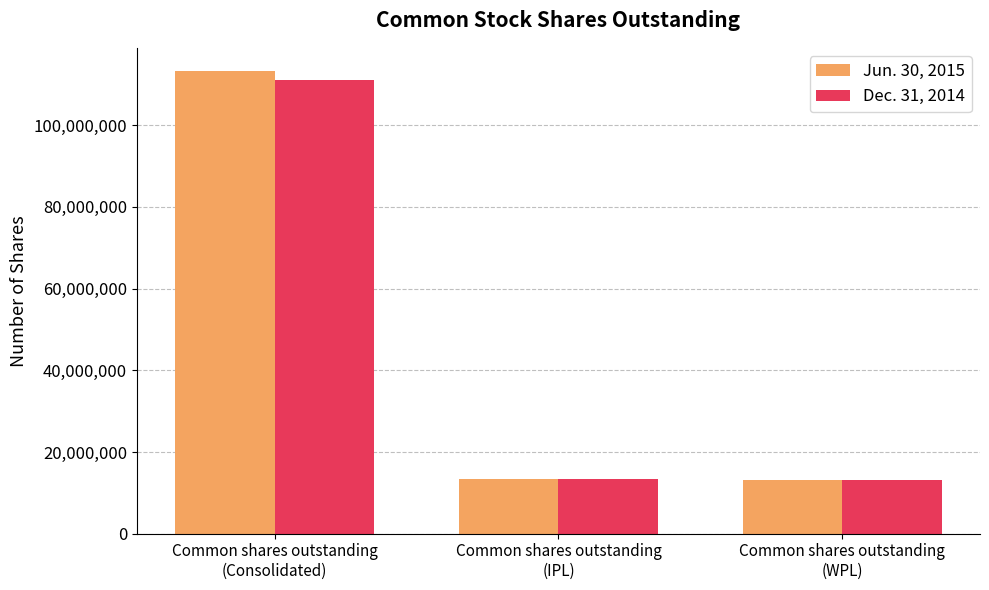

What value does the Jun. 30, 2015 series have at Common shares outstanding
(WPL)?

13236601